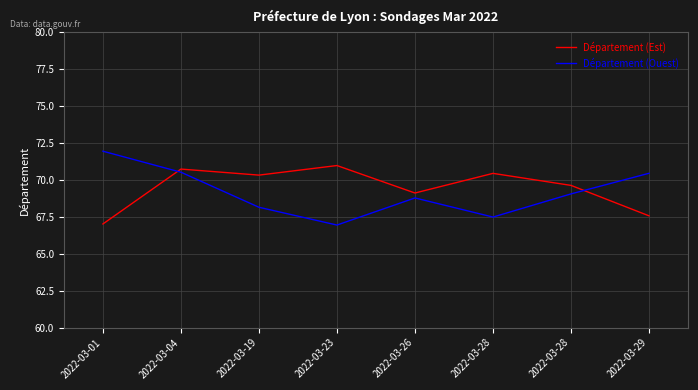

Between 2022-03-01 and 2022-03-26, which is larger?

2022-03-26